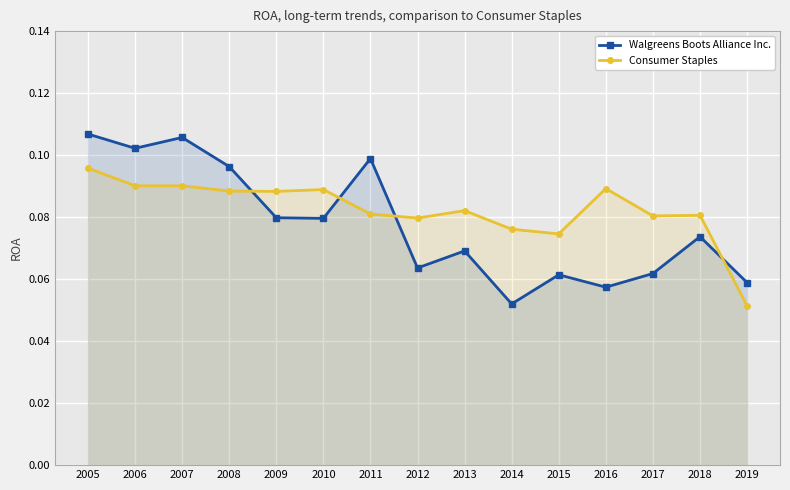

List the series in order of their overall mean, highest first.

Consumer Staples, Walgreens Boots Alliance Inc.